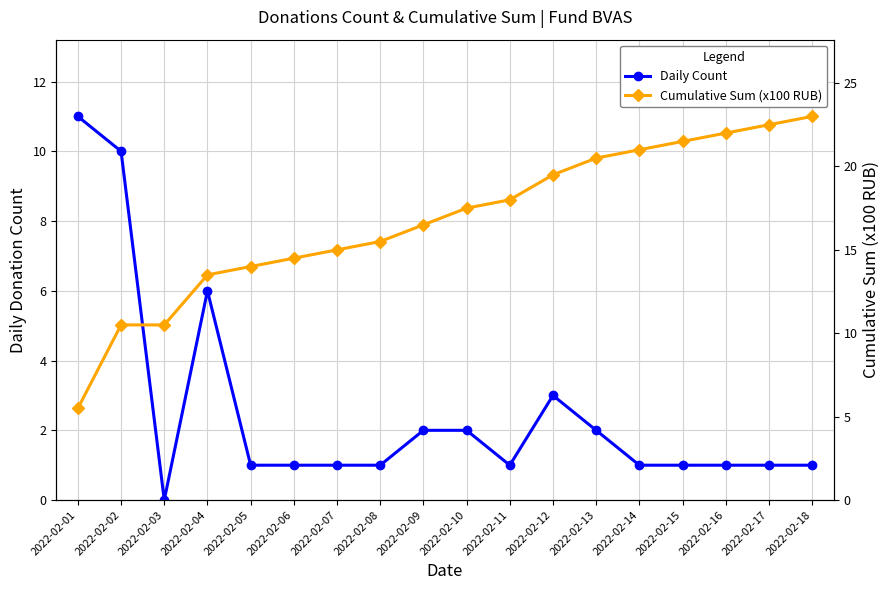

Rank the series by their average value, from highest to lowest.

Cumulative Sum (x100 RUB), Daily Count